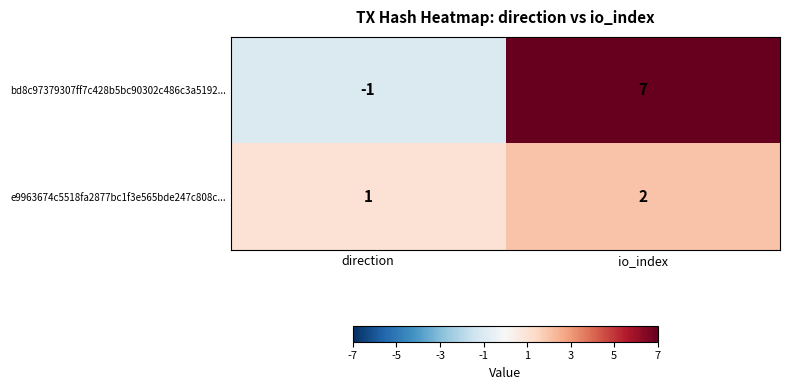

What is the difference between the bd8c97379307ff7c428b5bc90302c486c3a5192... values at direction and io_index?

8